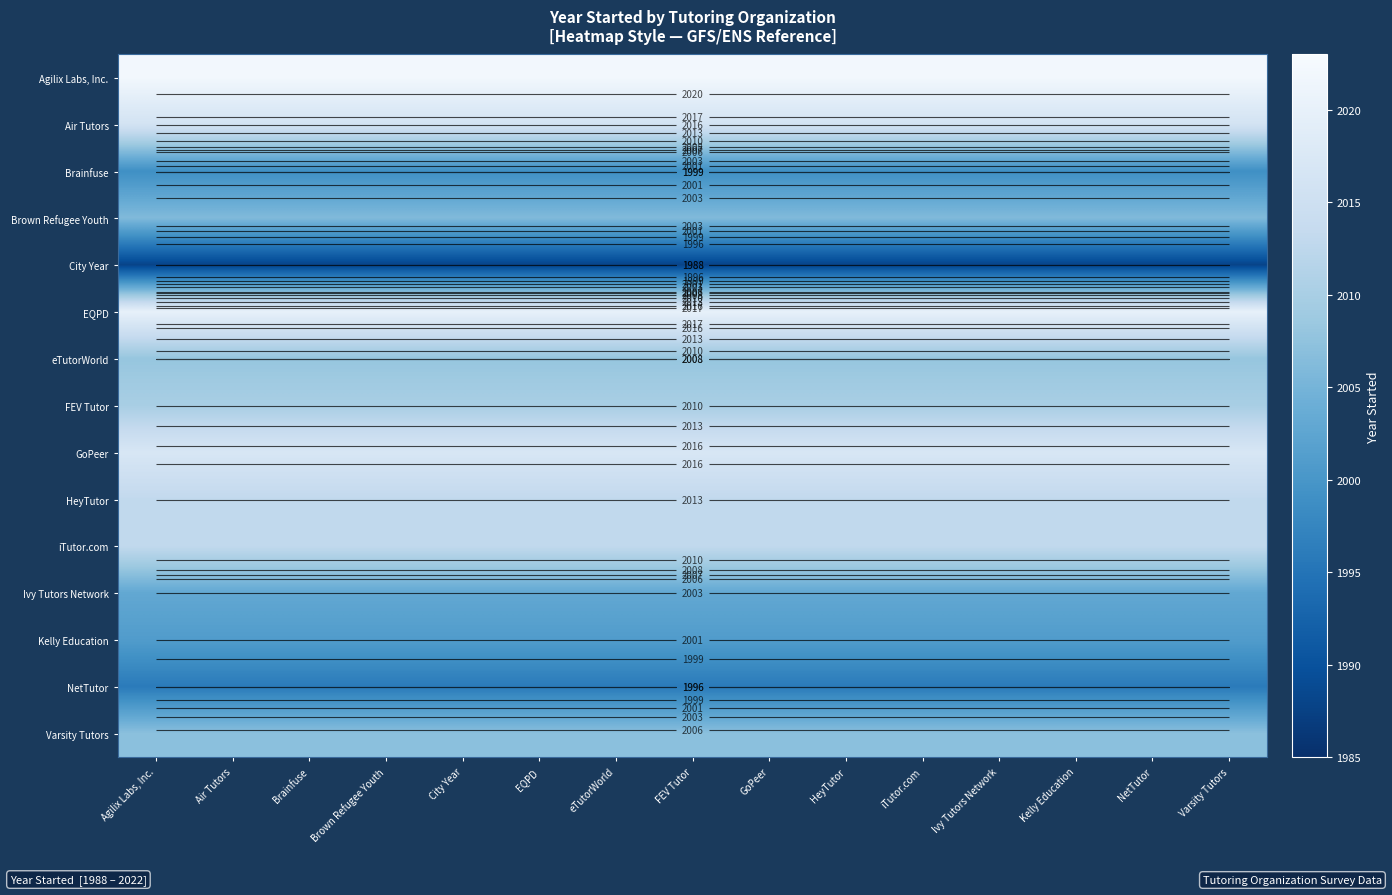

At which label is Varsity Tutors closest to 2007?

Agilix Labs, Inc.